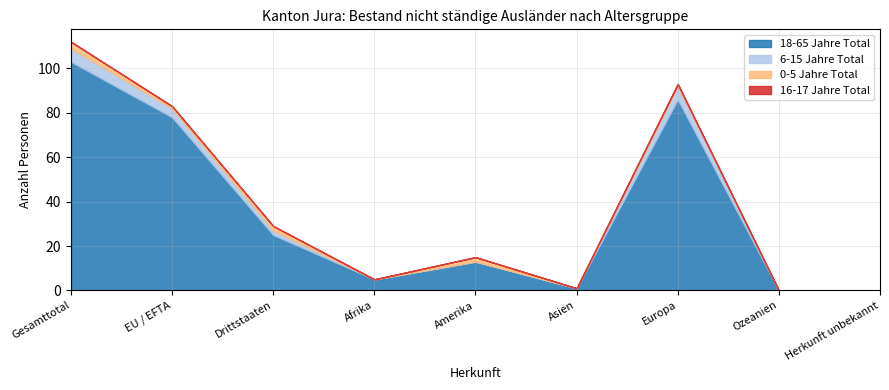

At which category is the sum across all series the highest?

Gesamttotal